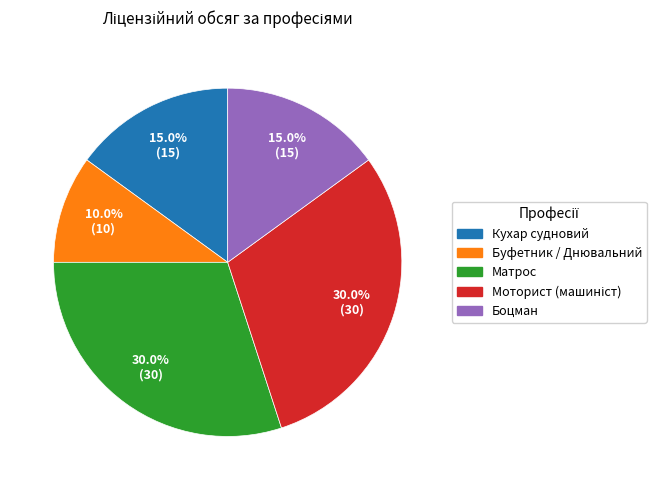

Is there any slice that represents more than half of the pie?

No